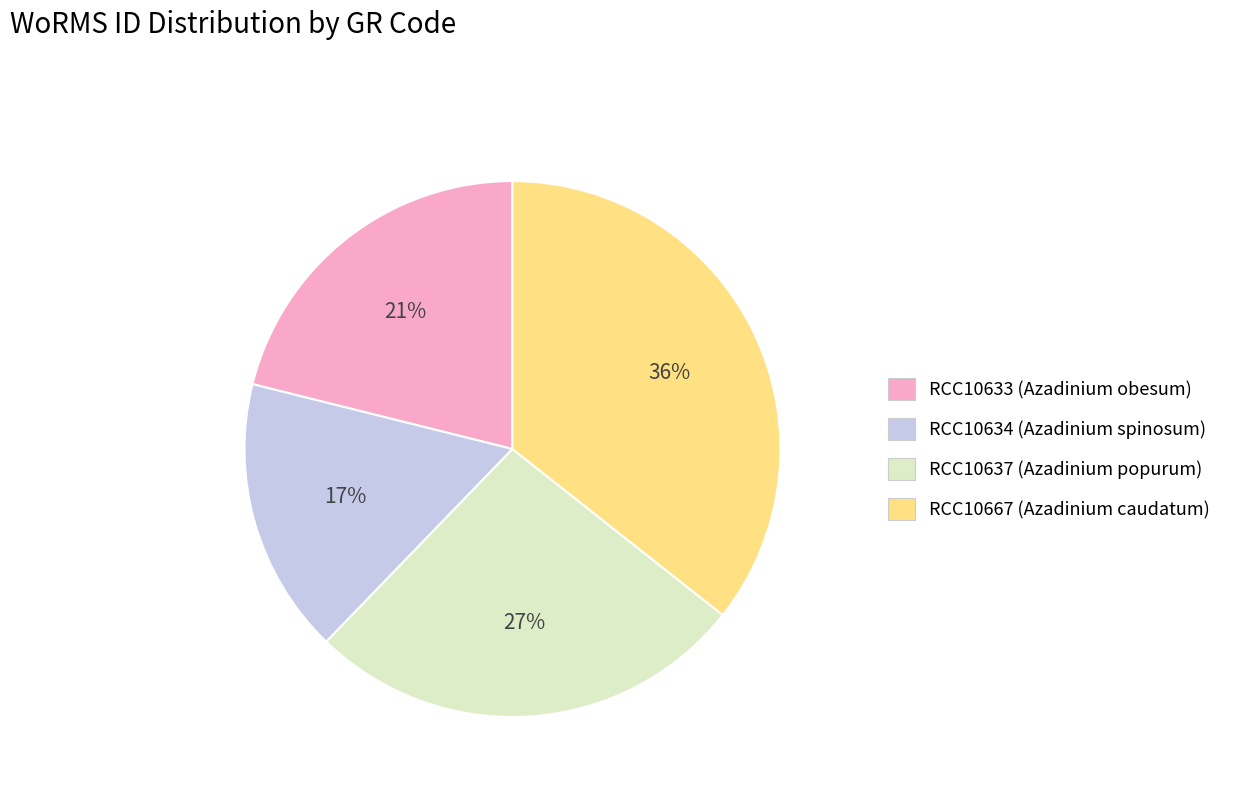

Combined, do RCC10637 (Azadinium popurum) and RCC10667 (Azadinium caudatum) account for over 50%?

Yes